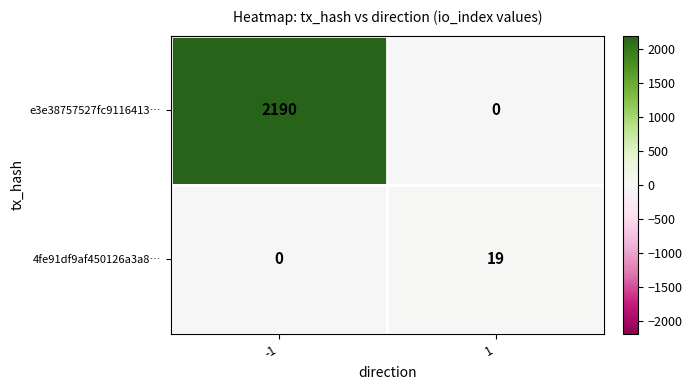

The 4fe91df9af450126a3a8… series shows 27 at 1. True or false?

False